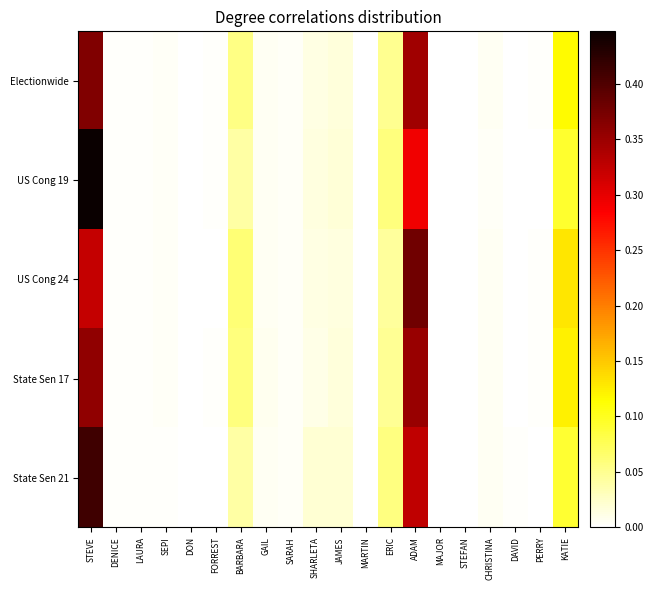

At how many categories does at least one series exceed 0?

20